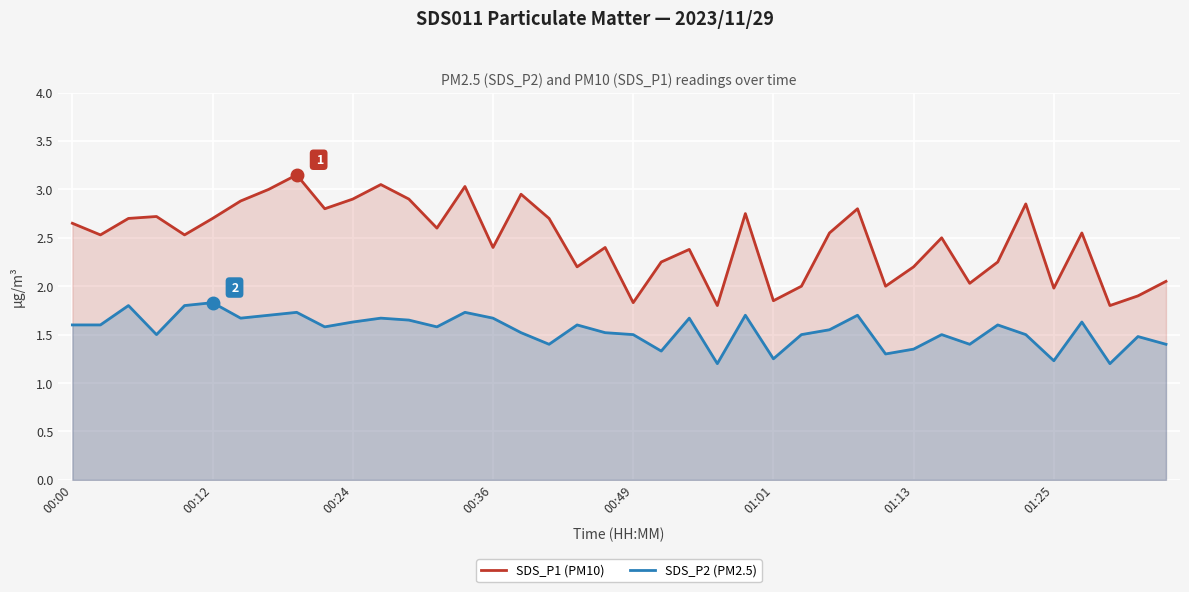

How many lines are shown in the chart?

2